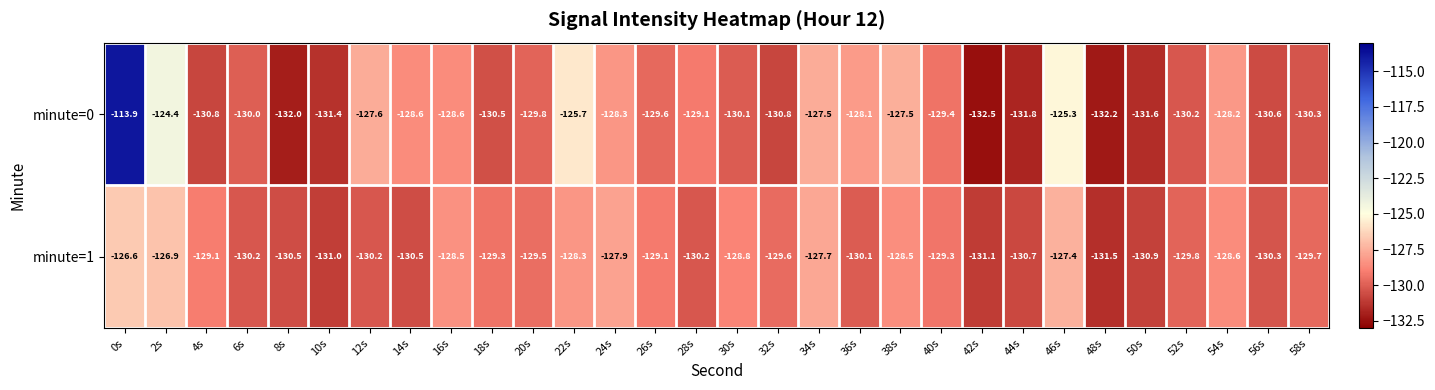

What is the difference between the highest and lowest values at 0s?

12.7